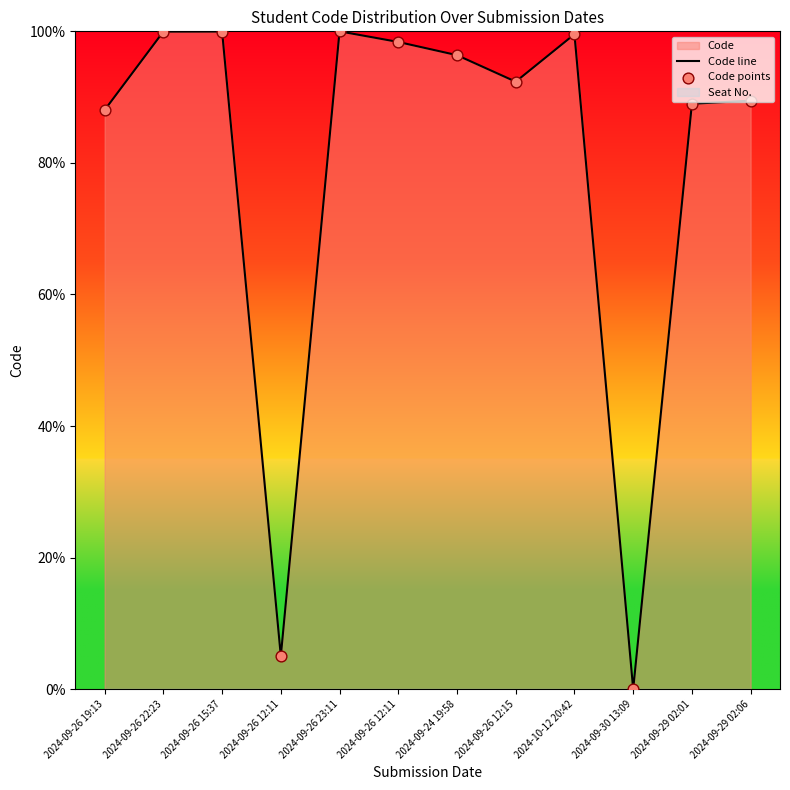

Which series contains the highest Y value?

Code line